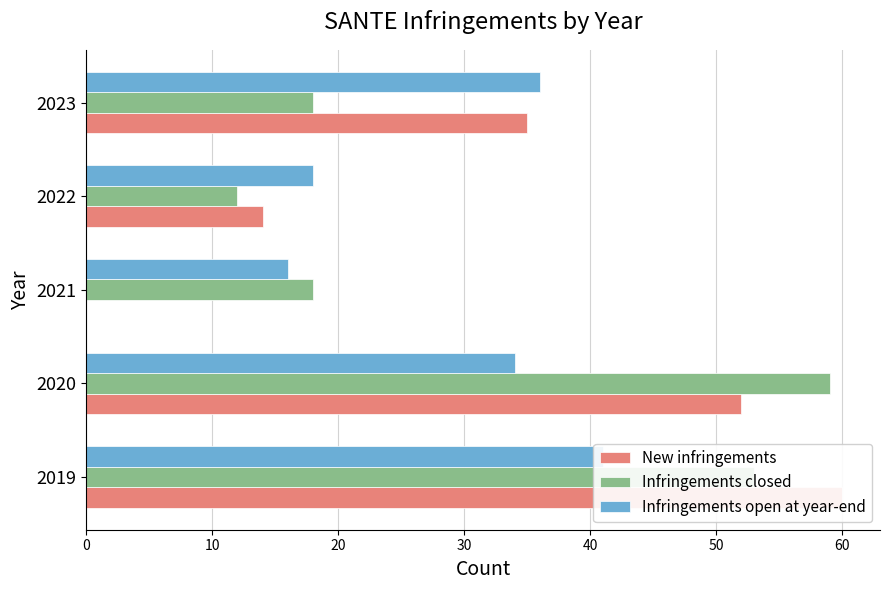

How many New infringements values are between 14 and 52?

3